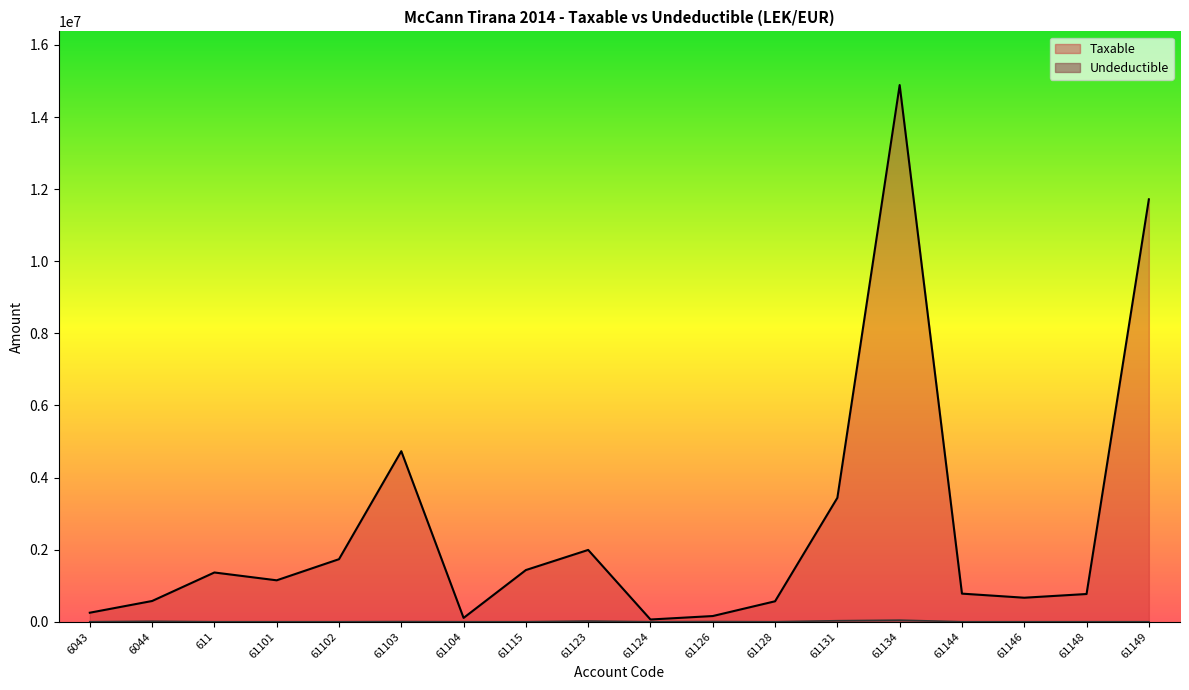

Rank the categories by Taxable value from lowest to highest.

61124, 61104, 61126, 6043, 61128, 6044, 61146, 61148, 61144, 61101, 611, 61115, 61102, 61123, 61131, 61103, 61149, 61134